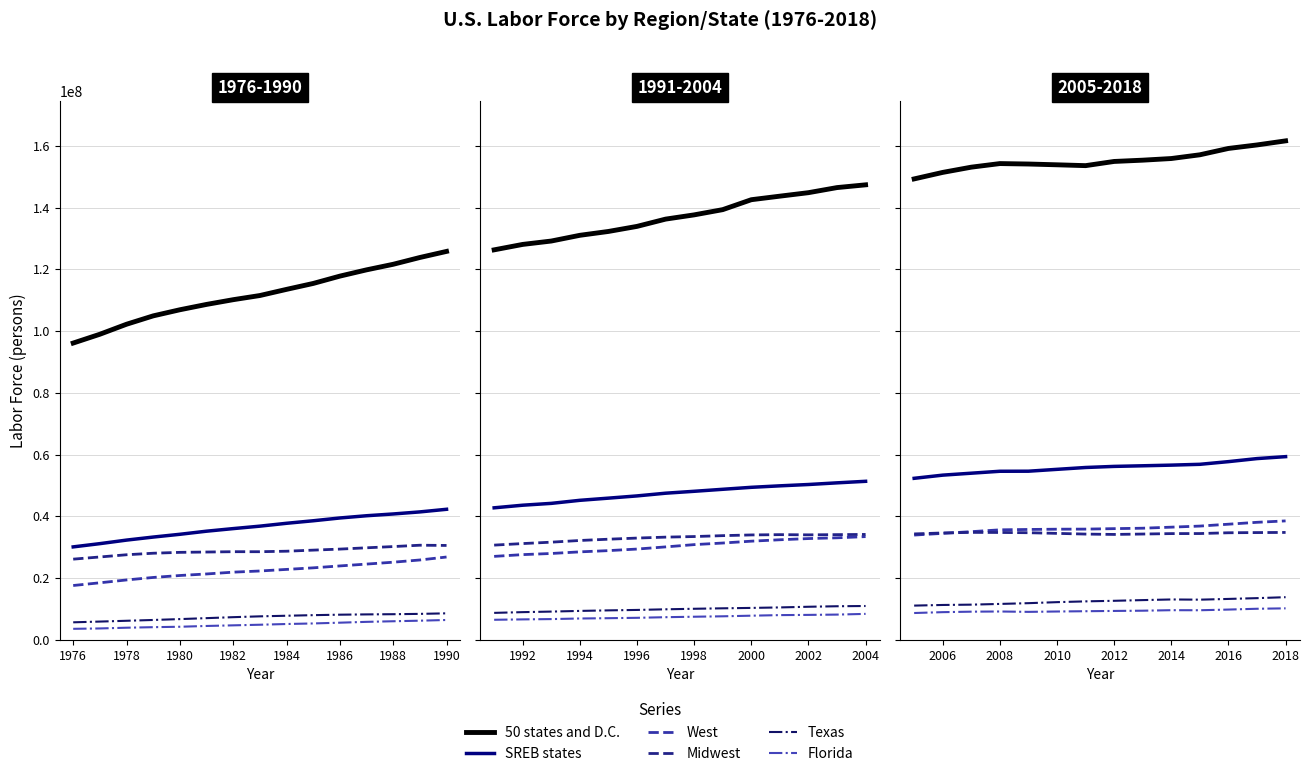

The value of Midwest at 2012 is 22835400. True or false?

False